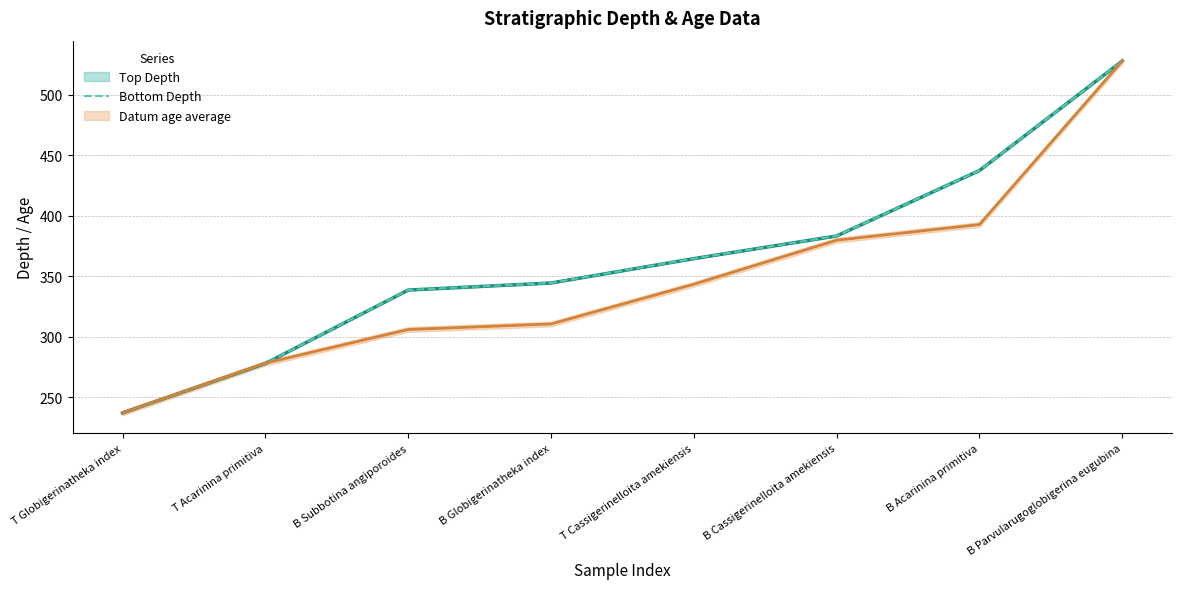

Rank the series by their maximum value, from lowest to highest.

Top Depth, Bottom Depth, Datum age average